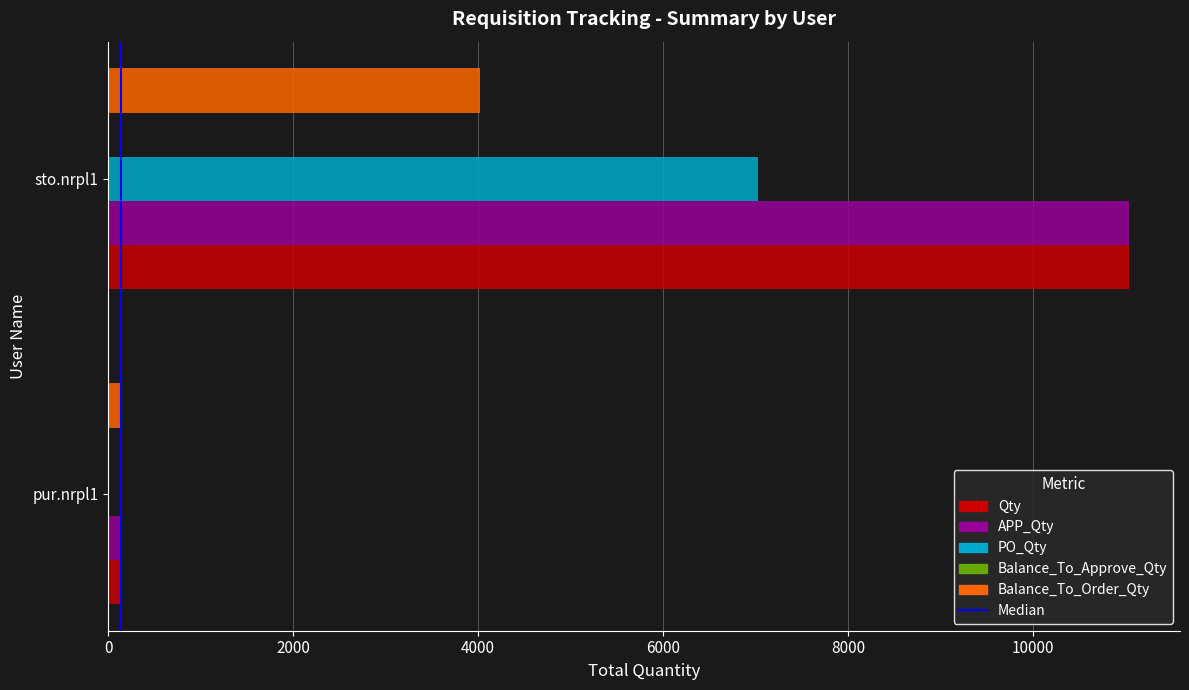

What is the maximum value shown in the chart?

11040